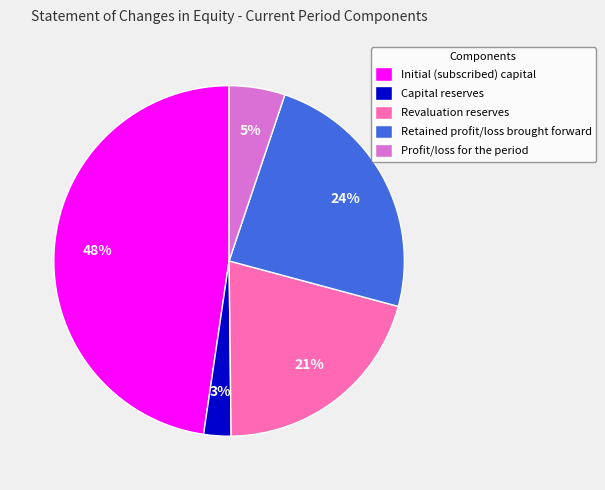

To the nearest percent, what percentage of the pie is Capital reserves?

3%